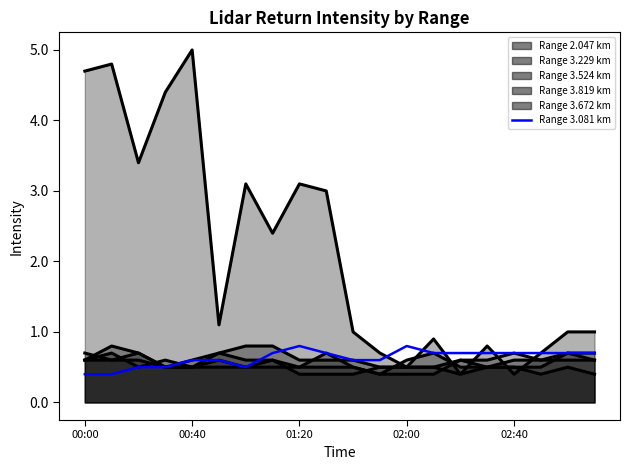

How many data points does each series have?

20